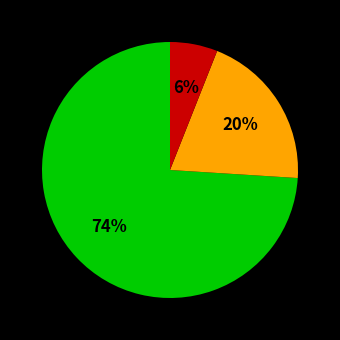

Does any single category account for the majority?

Yes